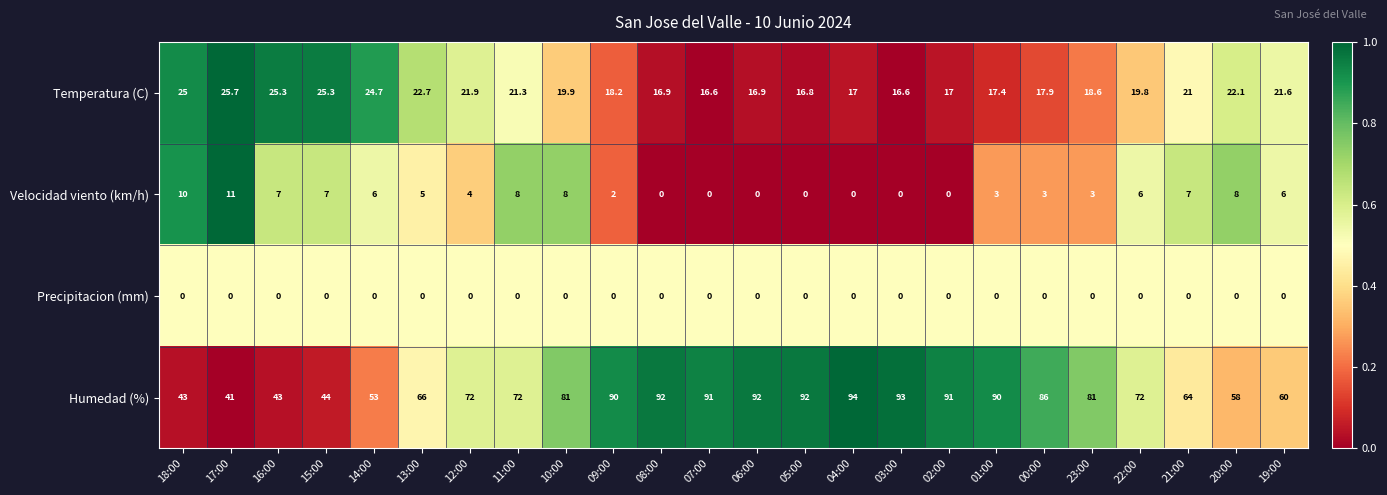

Which series has the largest total across all categories?

Humedad (%)